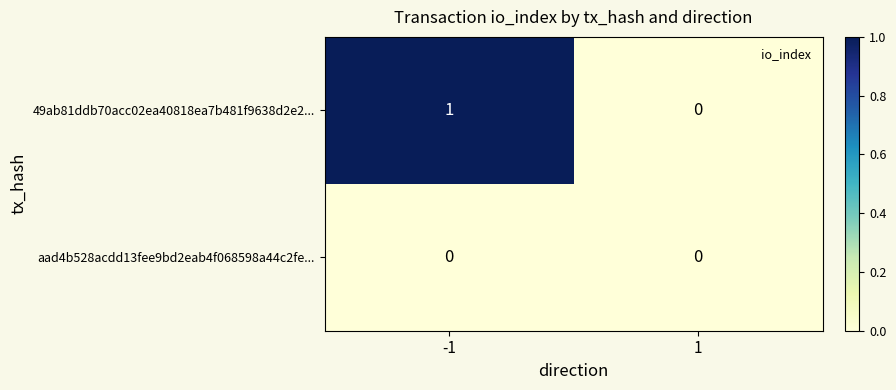

List the series in order of their overall mean, lowest first.

aad4b528acdd13fee9bd2eab4f068598a44c2fe..., 49ab81ddb70acc02ea40818ea7b481f9638d2e2...